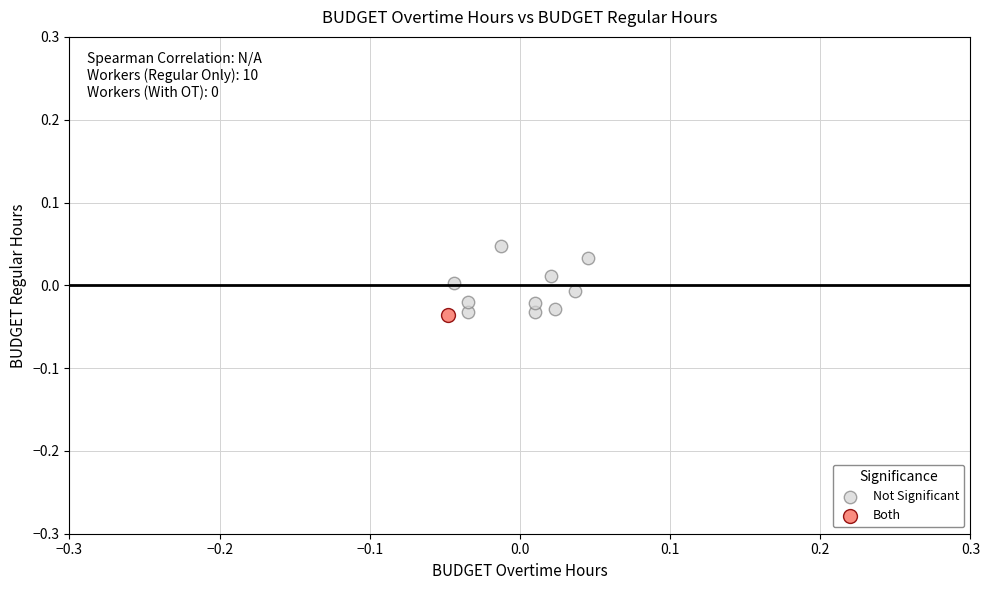

What are all the series names shown in the legend?

Not Significant, Both